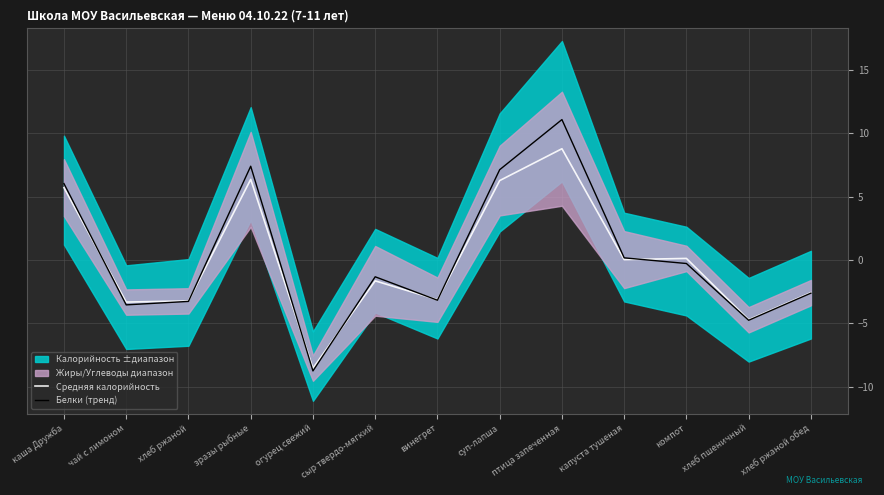

True or false: Средняя калорийность and Белки (тренд) cross at least once.

True